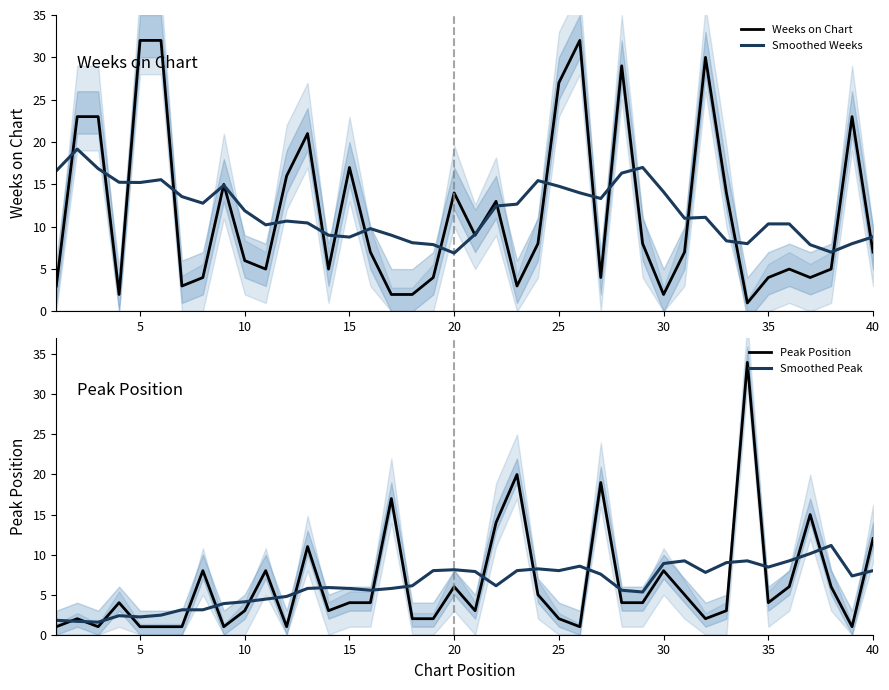

What is the lowest value of the Weeks on Chart series?

1.0